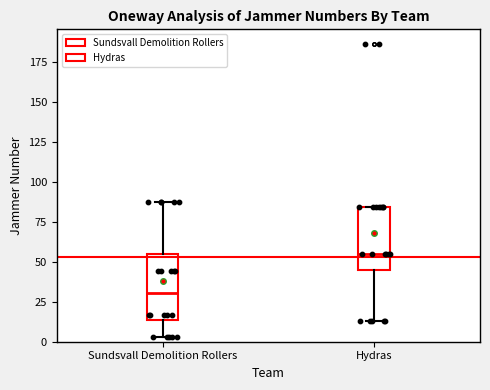

Reading left to right, read every box against the y-axis: the position of its median line, the range the box covers, and the ends of its whiskers. The values are not printed on the chart, so give them approximately, as read against the axis.

Sundsvall Demolition Rollers: median 30, box 15 to 55, whiskers 5 to 85
Hydras: median 55, box 45 to 85, whiskers 15 to 85